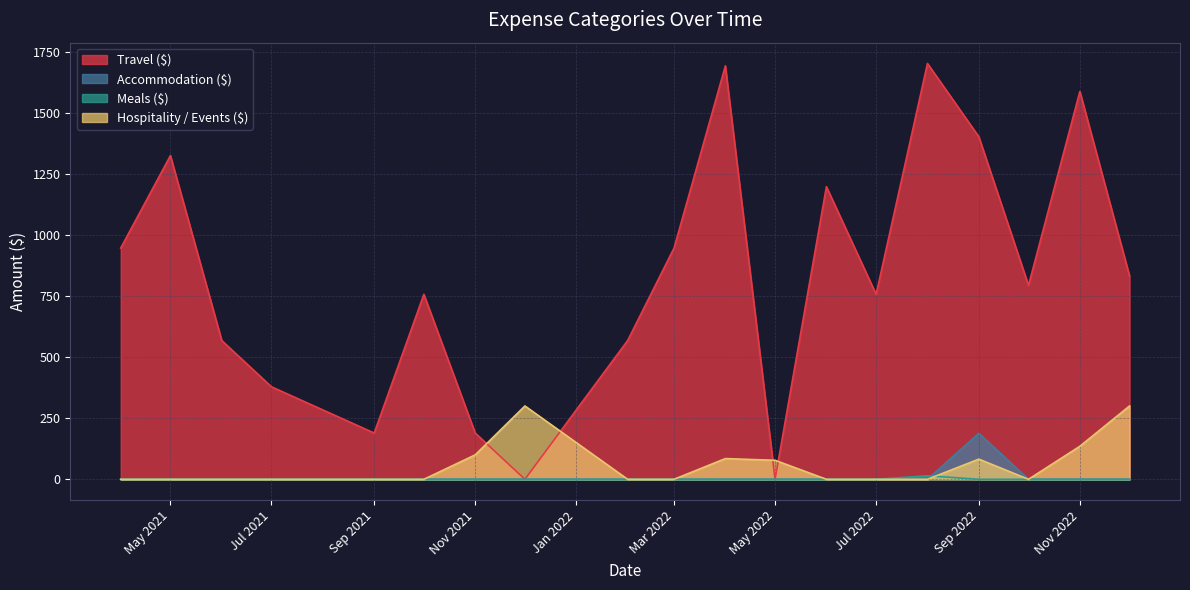

Which series changed the most between 18 and 35?

Travel ($)